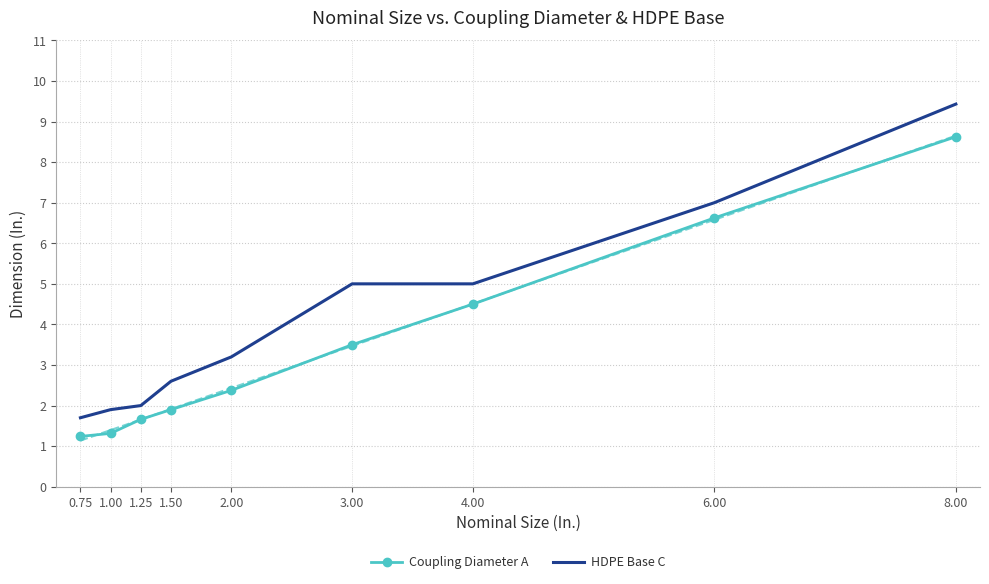

True or false: HDPE Base C and Coupling Diameter A intersect in this chart.

False